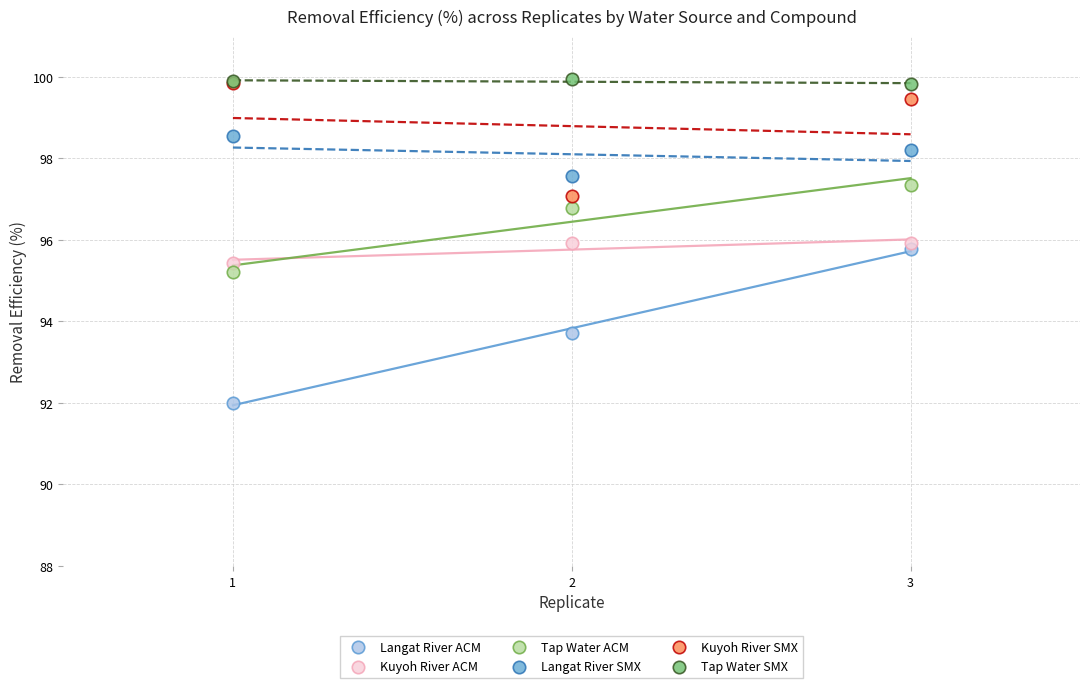

In the Langat River SMX series, what Y value is closest to 98?

98.2